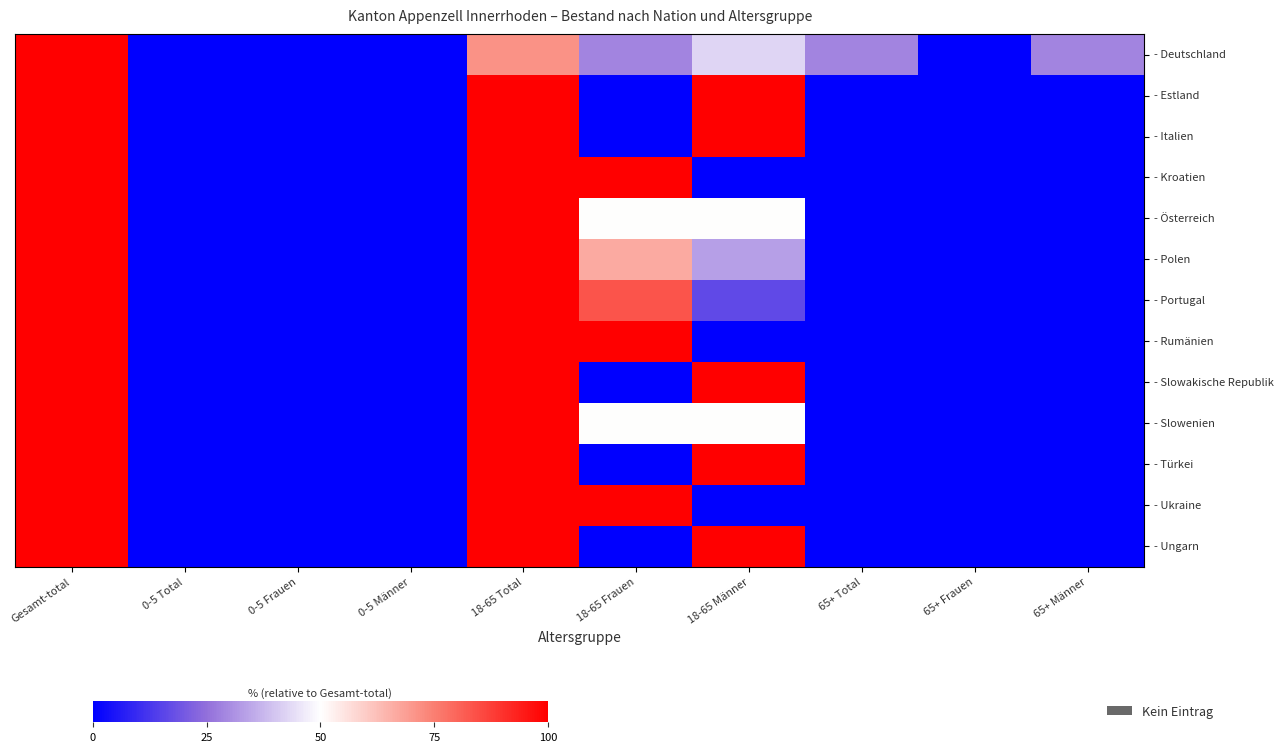

At 0-5 Männer, list the series in order from smallest to largest.

- Deutschland, - Estland, - Italien, - Kroatien, - Österreich, - Polen, - Portugal, - Rumänien, - Slowakische Republik, - Slowenien, - Türkei, - Ukraine, - Ungarn